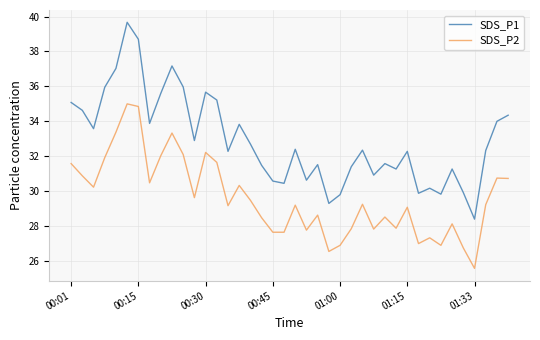

Rank the series by their maximum value, from highest to lowest.

SDS_P1, SDS_P2